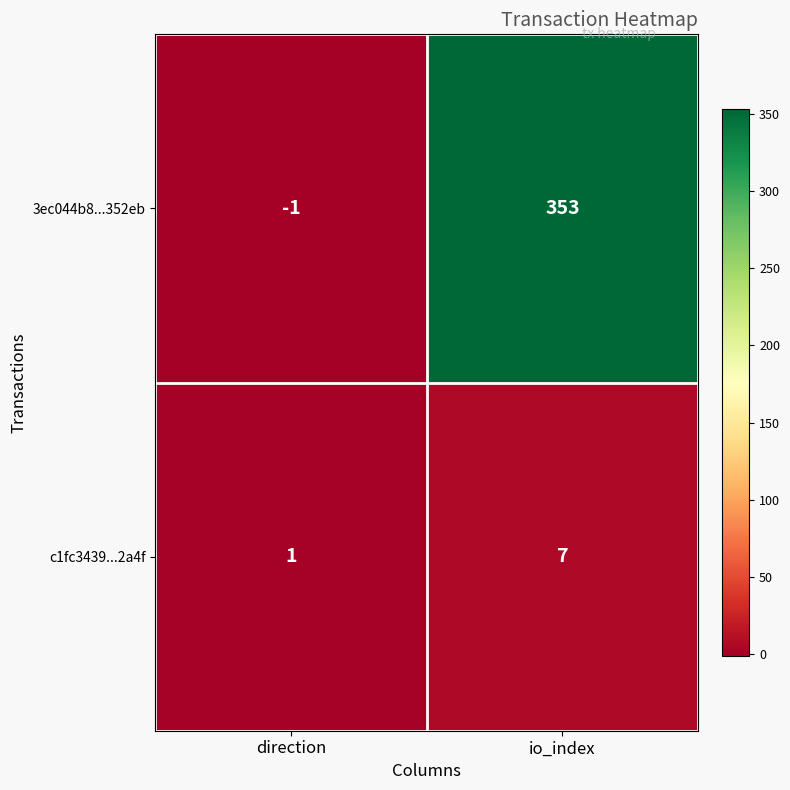

What is the maximum value shown in the chart?

353